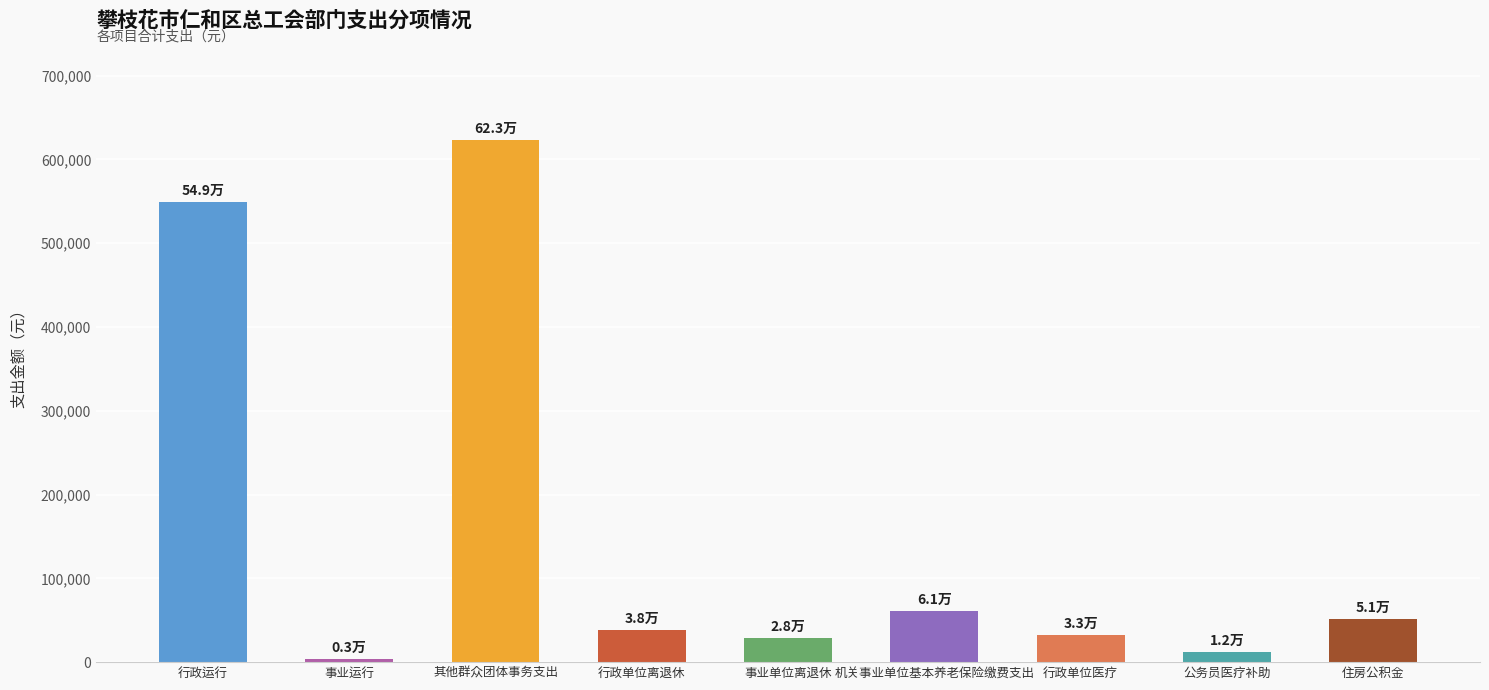

Which category has the highest value across all series?

其他群众团体事务支出